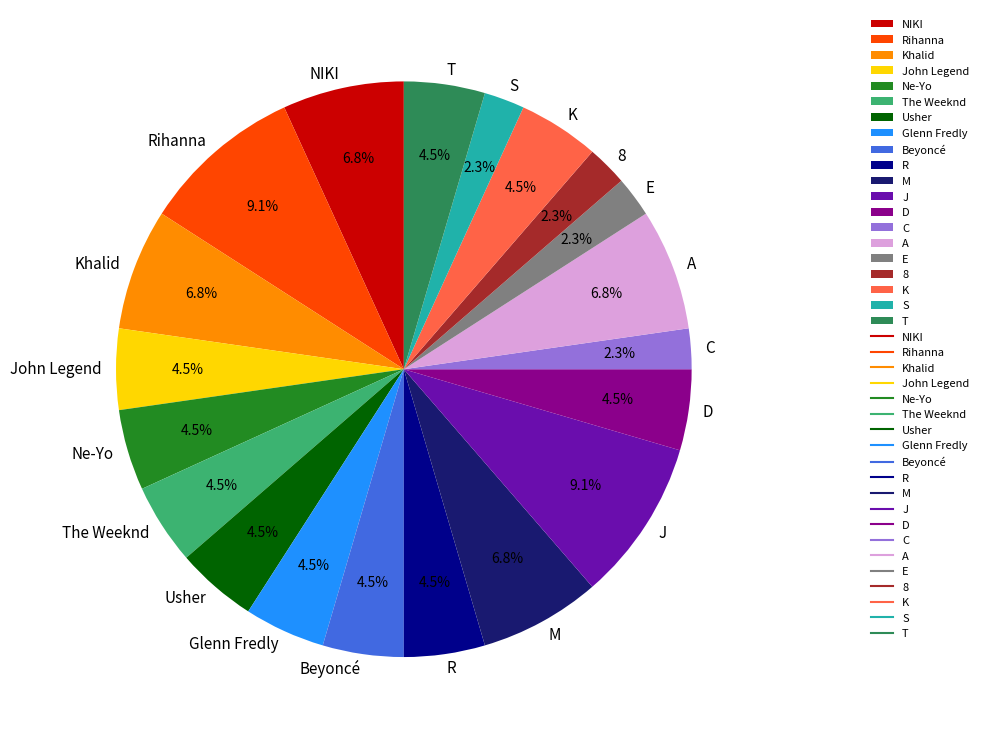

Approximately how many times larger is the value at S compared to 8?

1.0